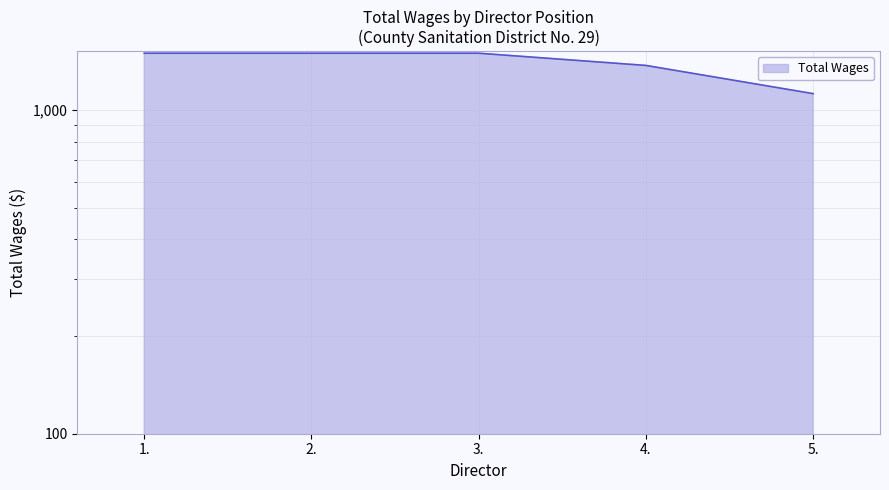

What is the smallest value displayed?

1125